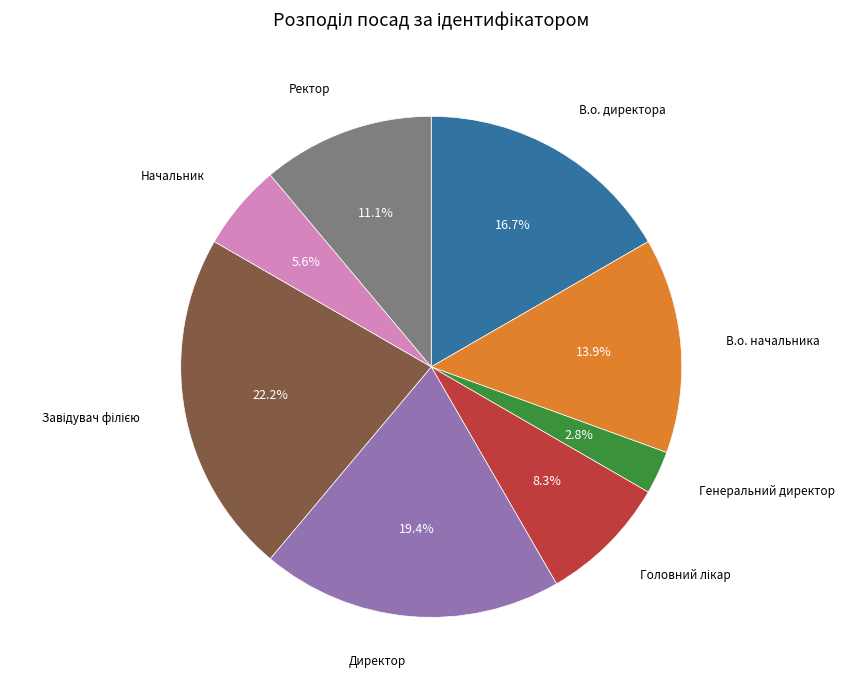

To the nearest percent, what is the difference between the largest and smallest slice percentages?

19%